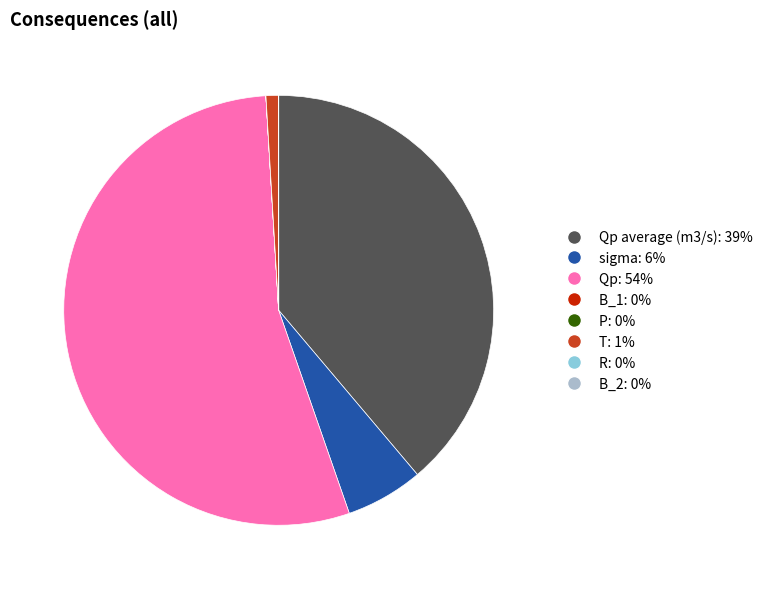

Does any single category account for the majority?

Yes